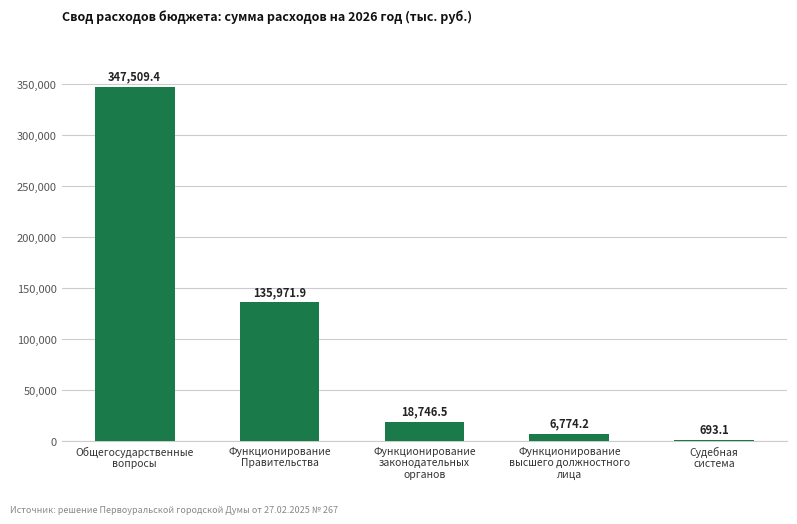

What is the ratio of the value at Функционирование
законодательных
органов to the value at Функционирование
Правительства?

0.1